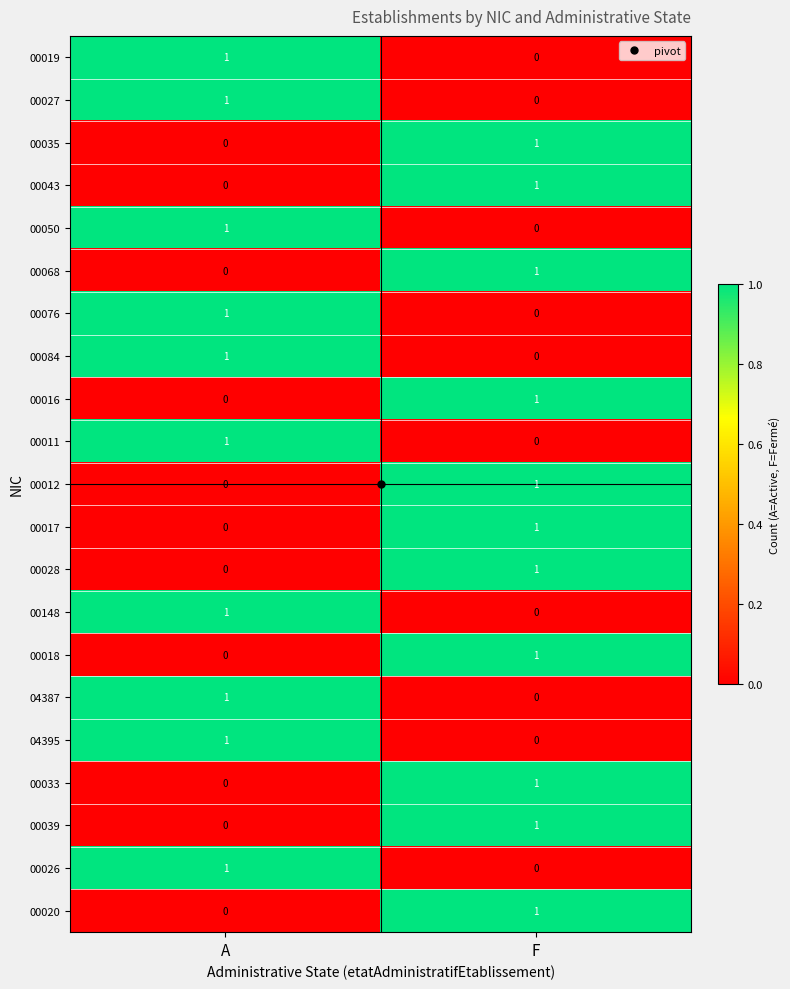

How many distinct data groups are displayed?

21